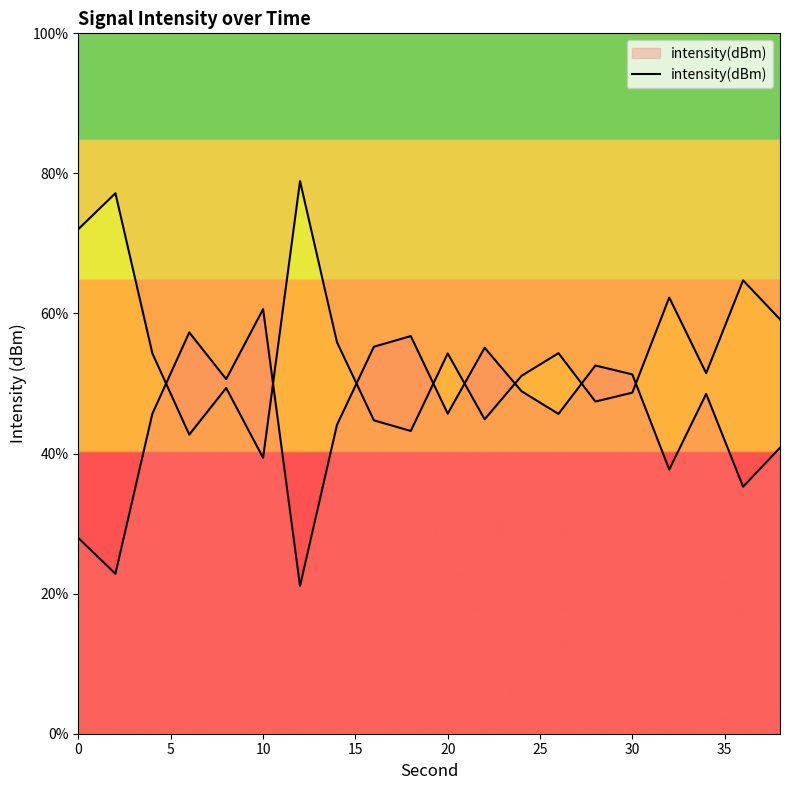

True or false: the data shows 21.4 at 17.

False